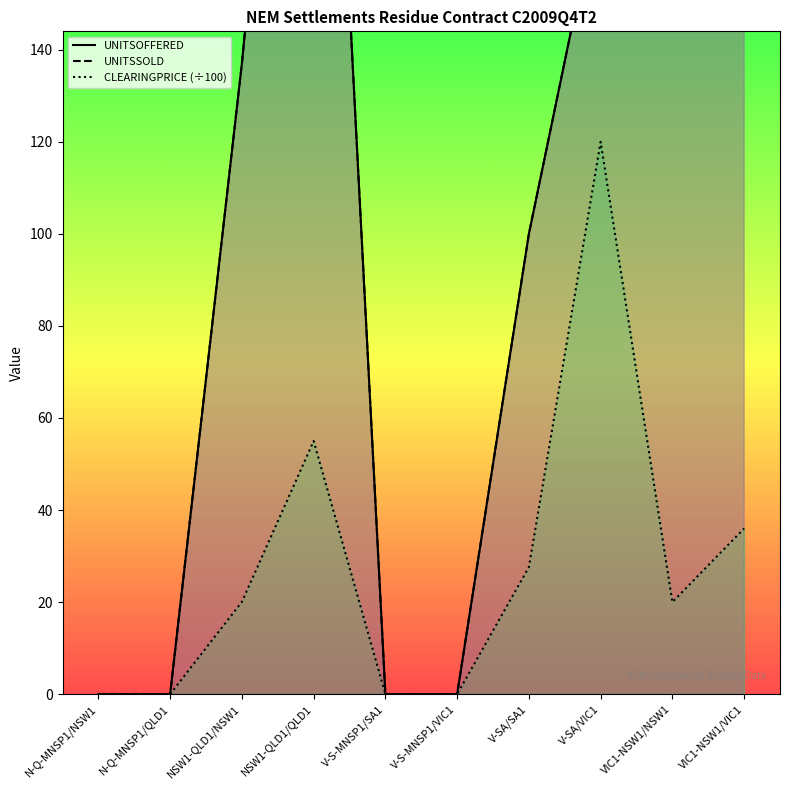

What is the maximum value for UNITSSOLD?

375.0